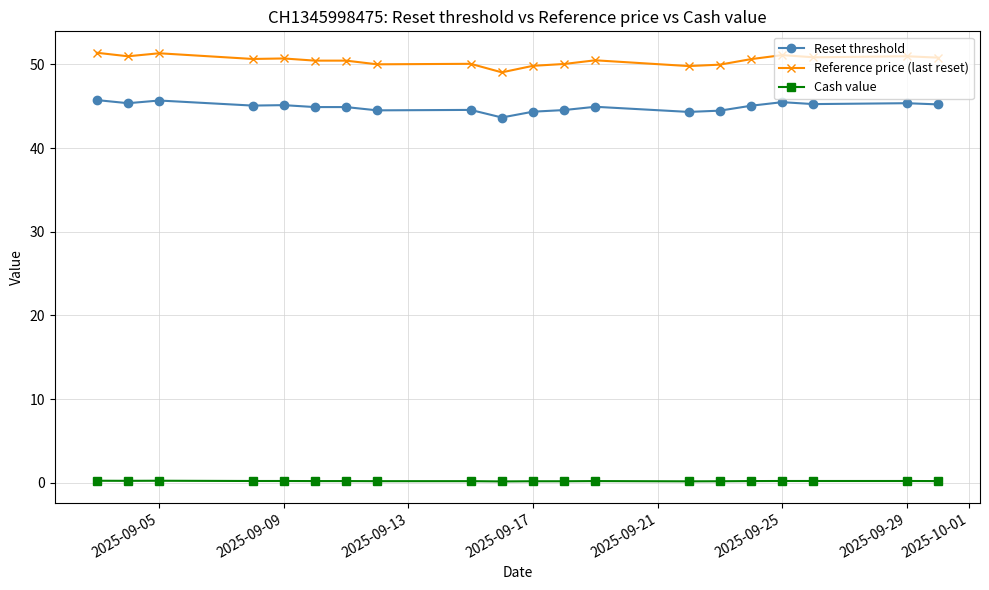

True or false: Cash value has more than 1 interior local peaks.

True